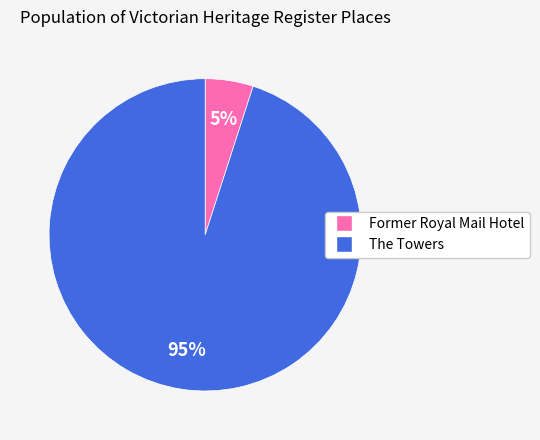

To the nearest percent, what is the difference between the largest and smallest slice percentages?

90%